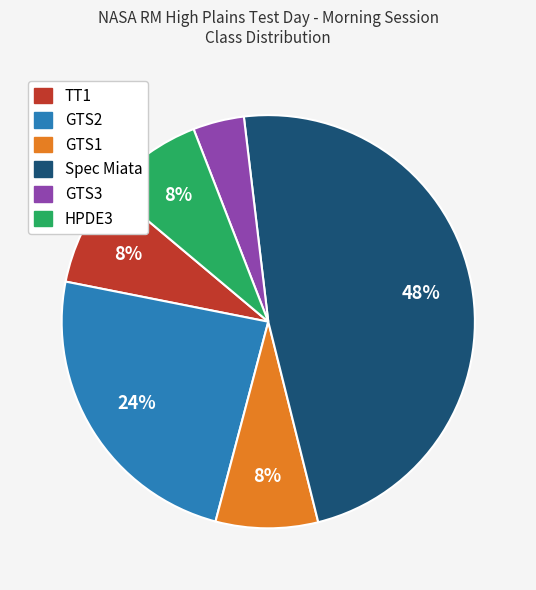

Does any single category account for the majority?

No